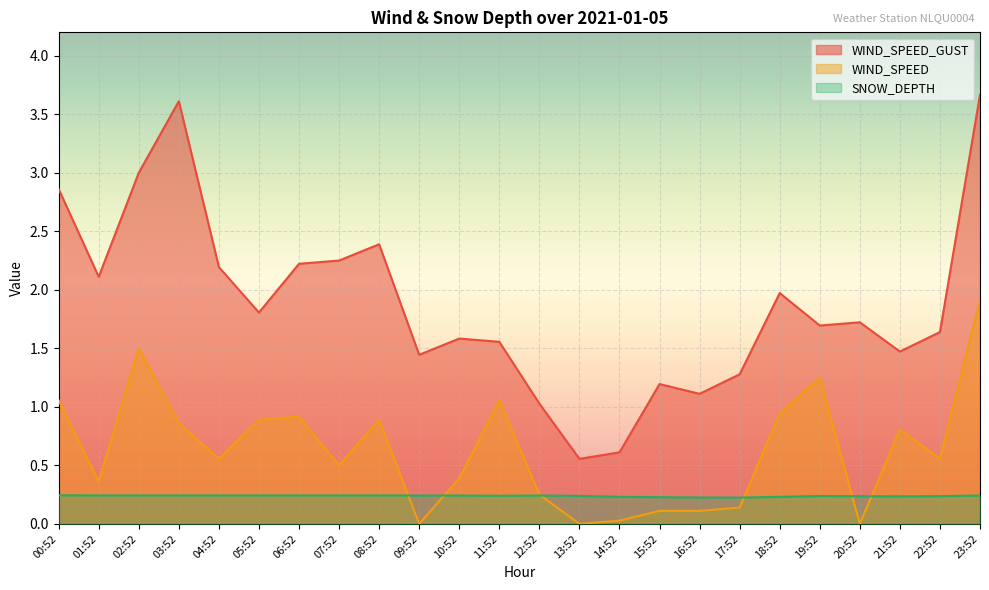

Reading left to right, what are all the values shown in this chart?

WIND_SPEED_GUST: 2.9	2.1	3.0	3.6	2.2	1.8	2.2	2.2	2.4	1.4	1.6	1.6	1.0	0.6	0.6	1.2	1.1	1.3	2.0	1.7	1.7	1.5	1.6	3.7
WIND_SPEED: 1.1	0.4	1.5	0.9	0.6	0.9	0.9	0.5	0.9	0.0	0.4	1.1	0.2	0.0	0.0	0.1	0.1	0.1	0.9	1.2	0.0	0.8	0.6	1.9
SNOW_DEPTH: 0.2	0.2	0.2	0.2	0.2	0.2	0.2	0.2	0.2	0.2	0.2	0.2	0.2	0.2	0.2	0.2	0.2	0.2	0.2	0.2	0.2	0.2	0.2	0.2